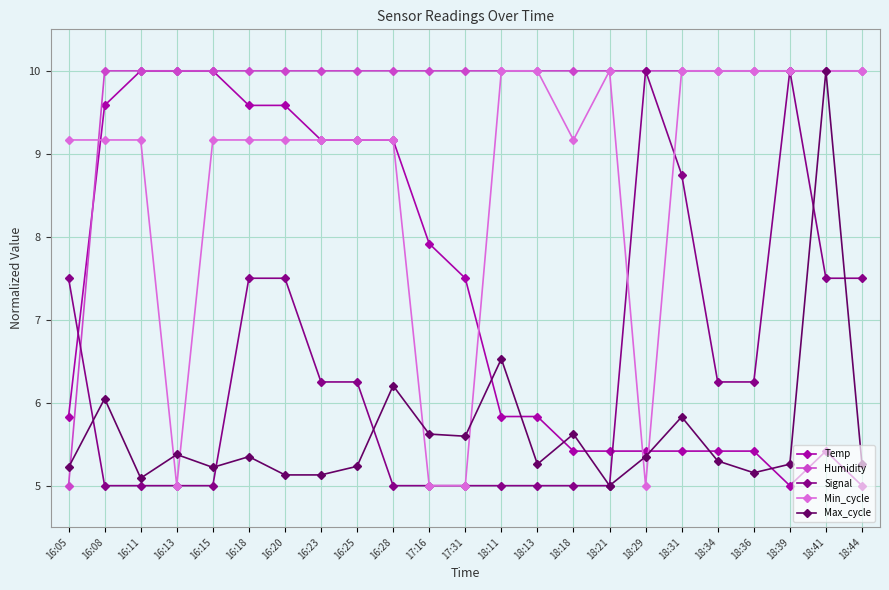

What is the difference between the highest and lowest values at 16:20?

4.9